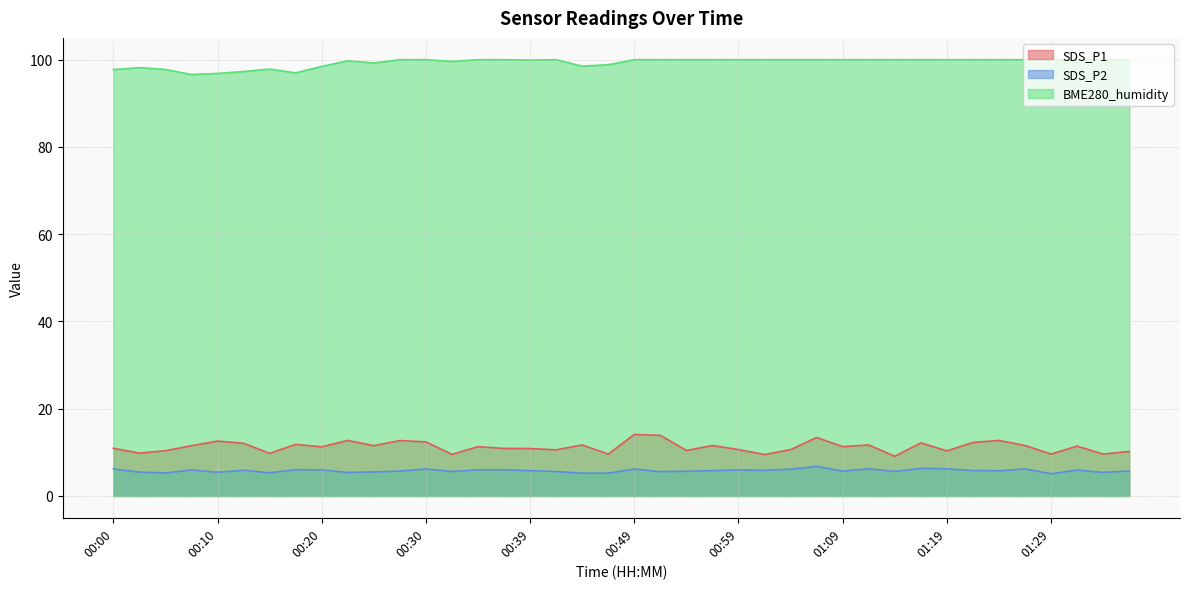

What is the maximum value for SDS_P1?

14.1